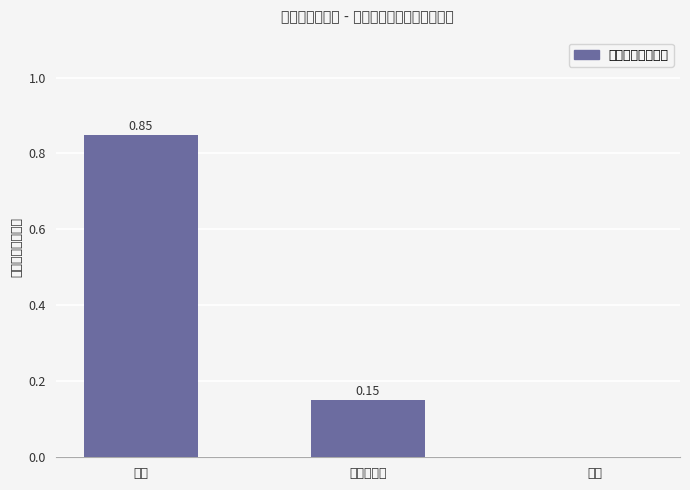

Which has a higher value, 警告；罚款 or 其他?

警告；罚款